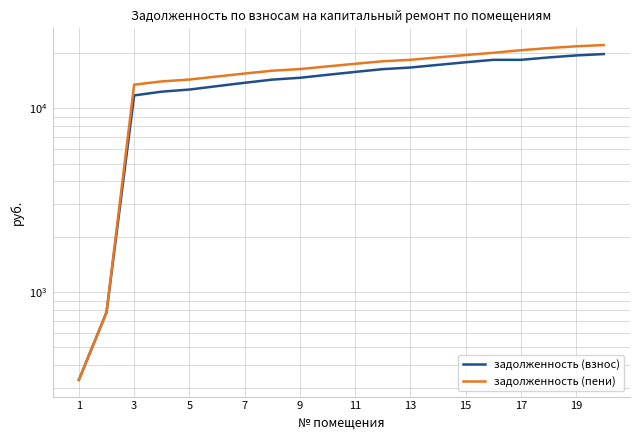

The value of задолженность (пени) at 11 is 31248.7. True or false?

False